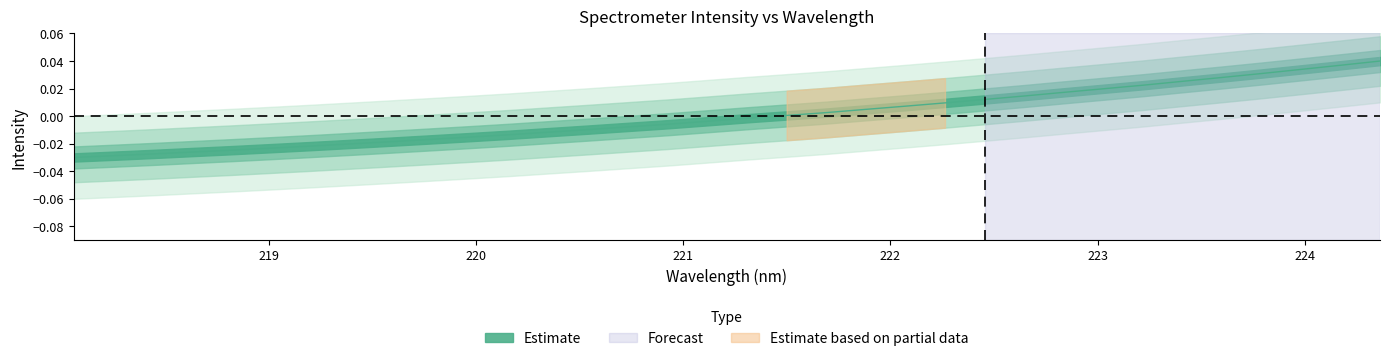

What is the difference between the maximum and minimum values?

0.1